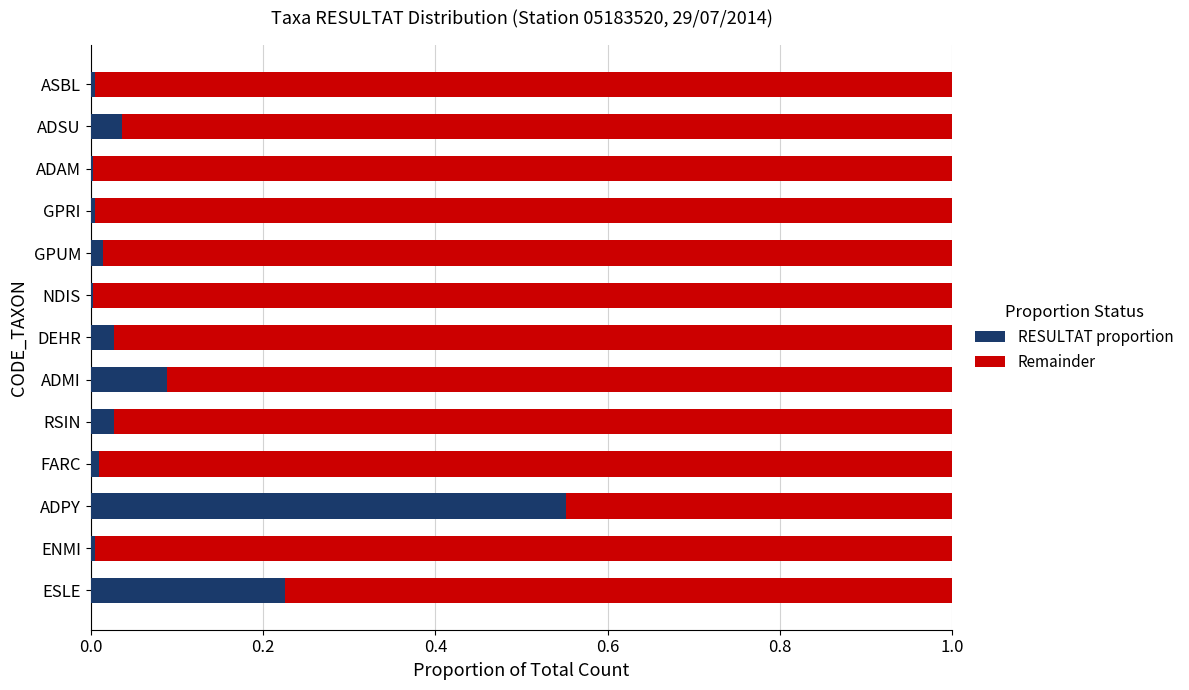

At which label does RESULTAT proportion reach its peak?

ADPY